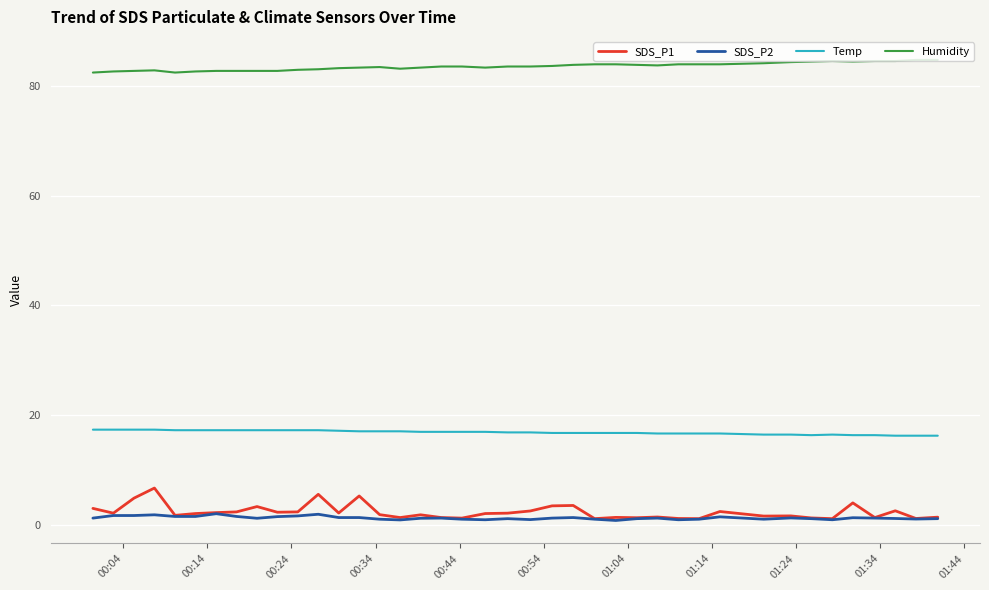

Which series has the largest range (max minus min)?

SDS_P1